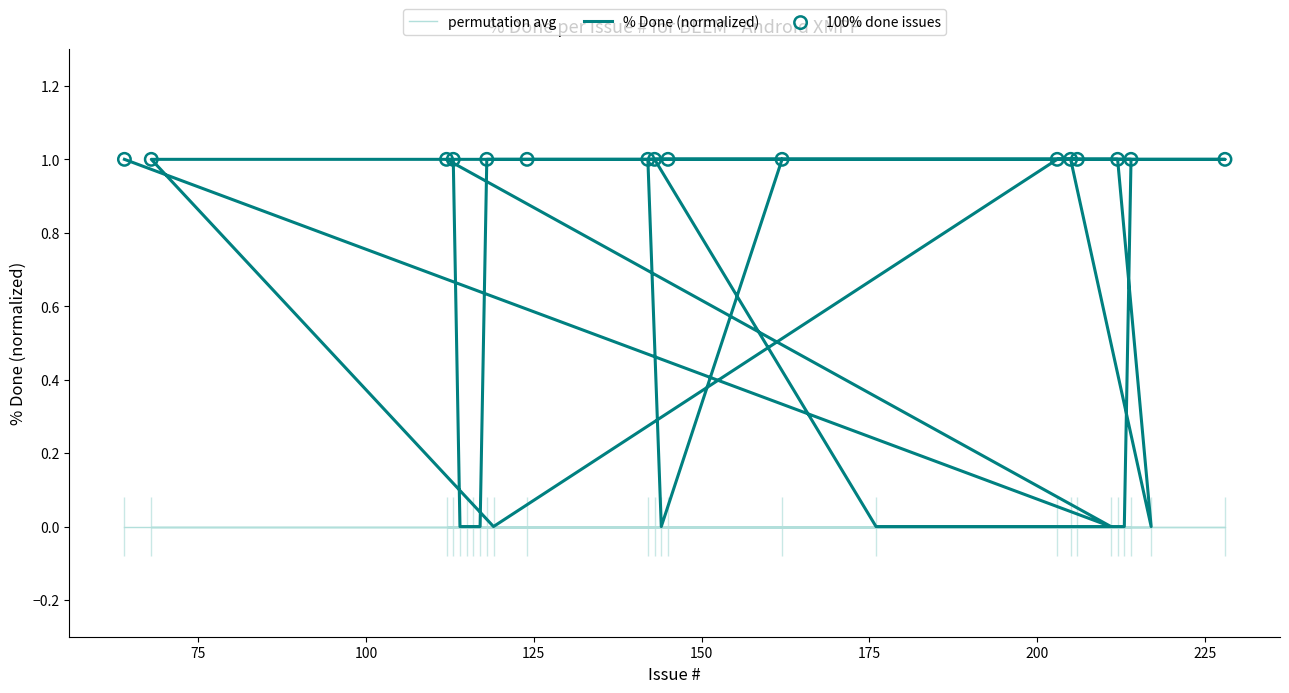

What is the change in value from 116 to 113?

+1